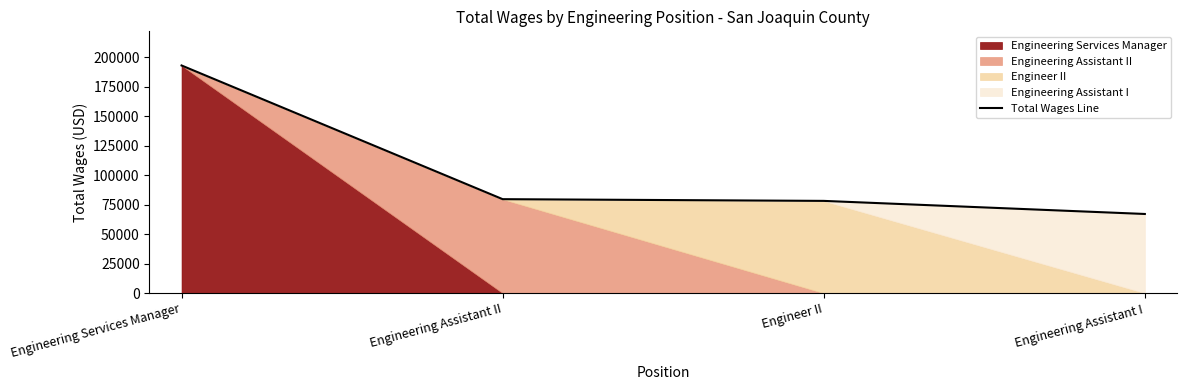

What is the approximate value at Engineering Assistant I?

67063